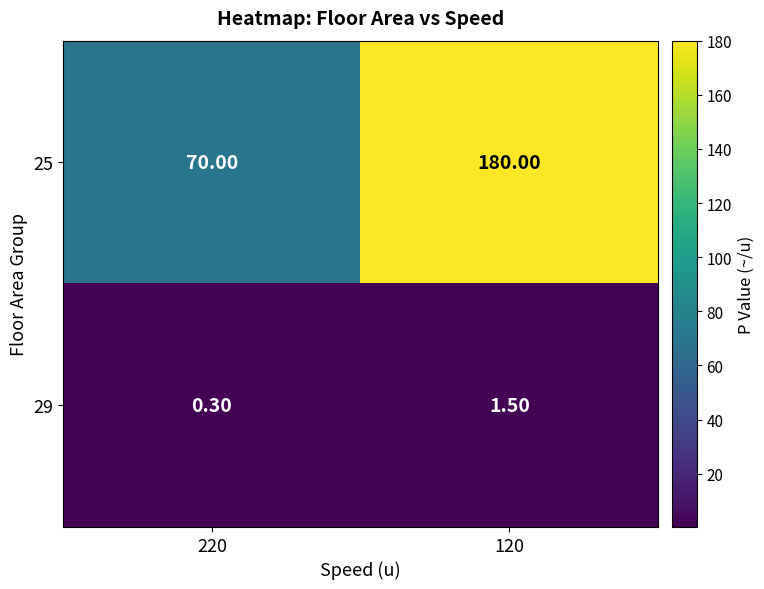

Which series has the largest total across all categories?

25